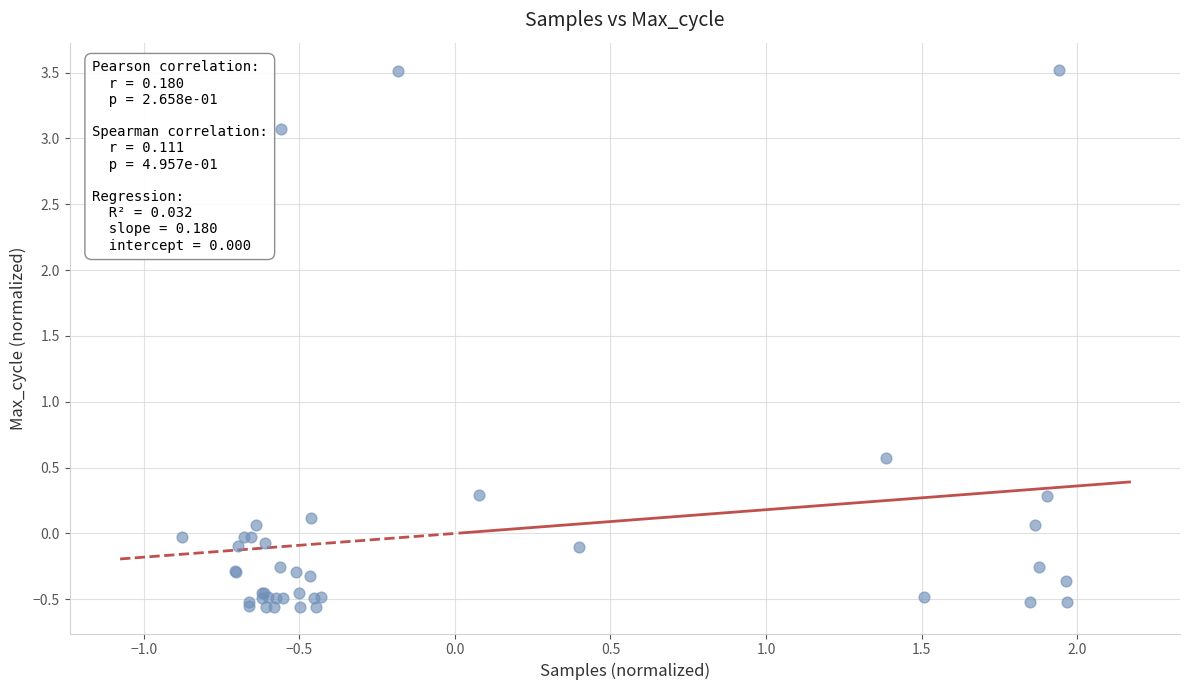

What Y value in the scatter plot is closest to 1?

0.6